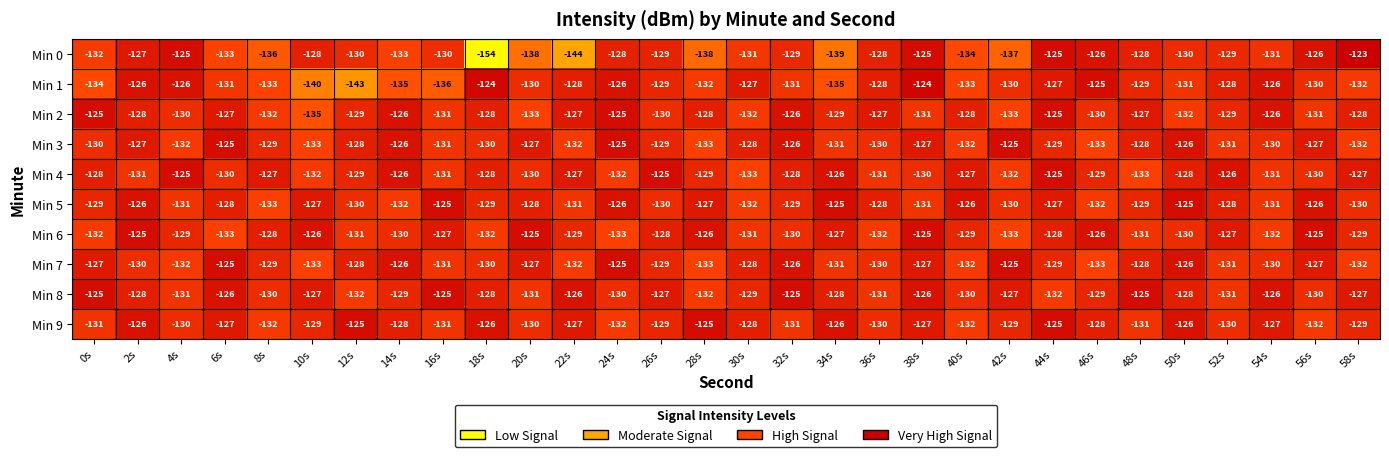

What is the total value across all series at 40s?

-1303